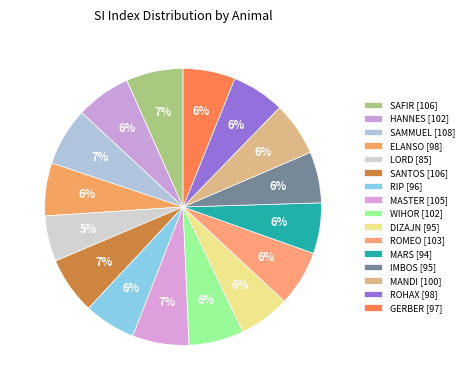

Count the number of slices in the pie.

16